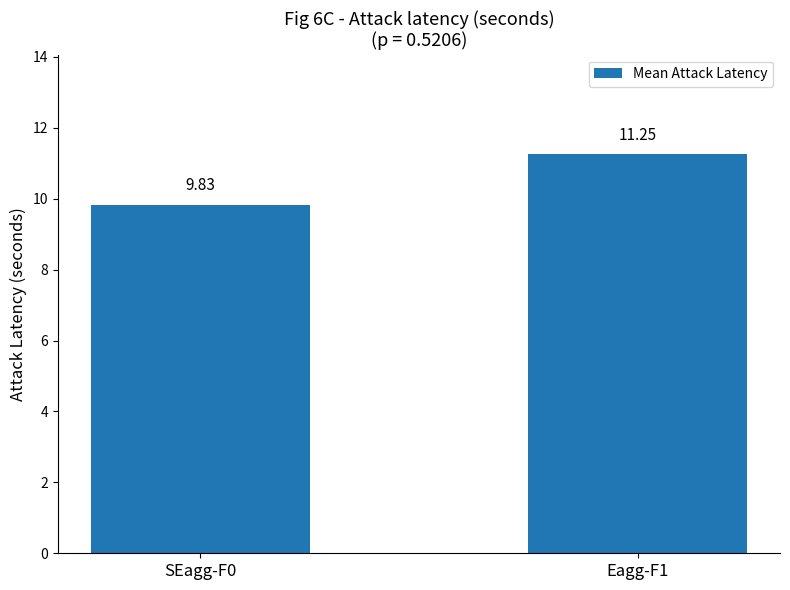

Which has a higher value, SEagg-F0 or Eagg-F1?

Eagg-F1